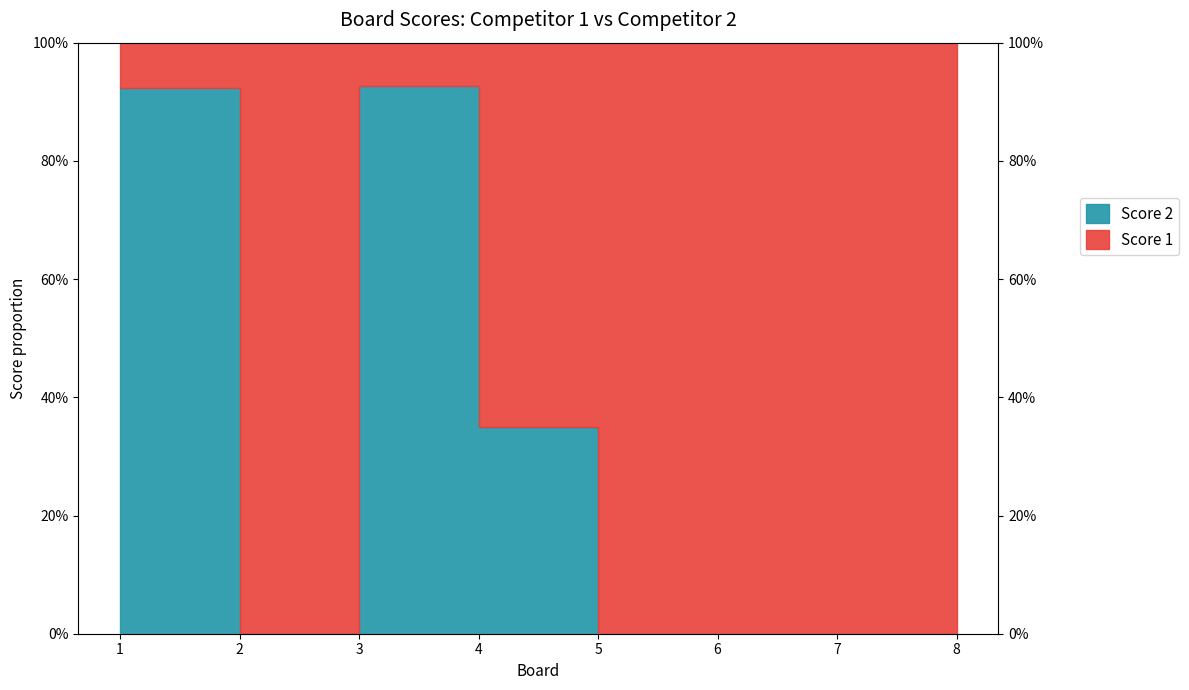

True or false: Score 2 has a value of 0.5 at 4.

False